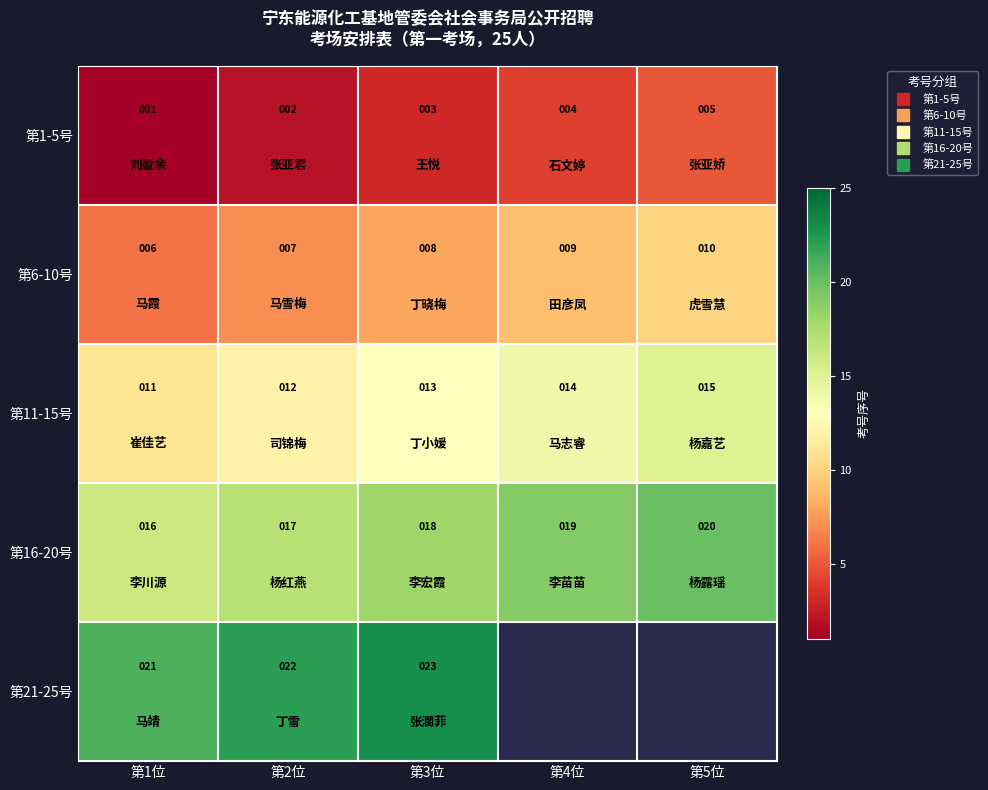

How many data points in 第16-20号 are less than 18?

2